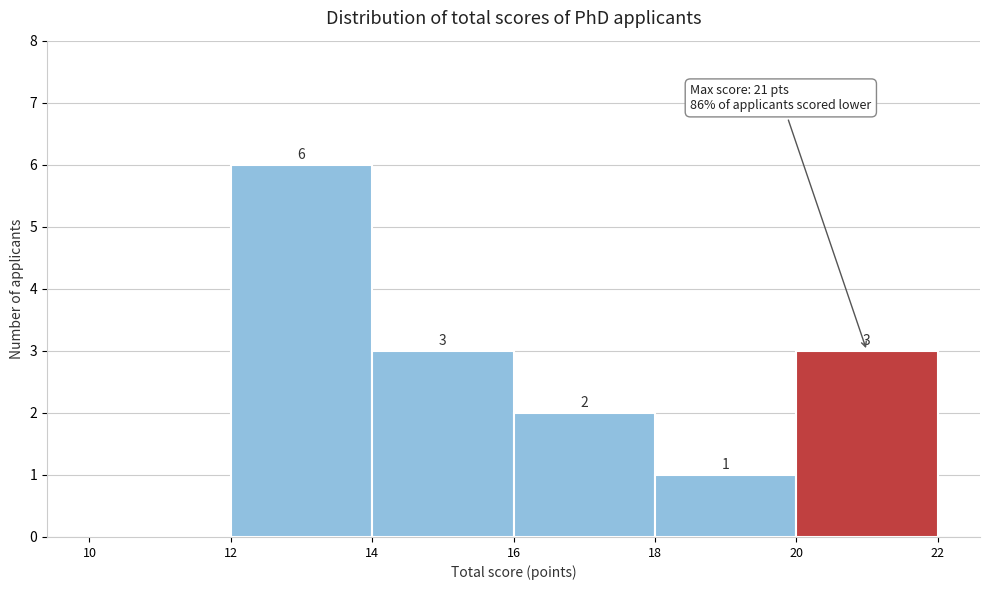

Which range on the x-axis has the tallest bar?

12 to 14